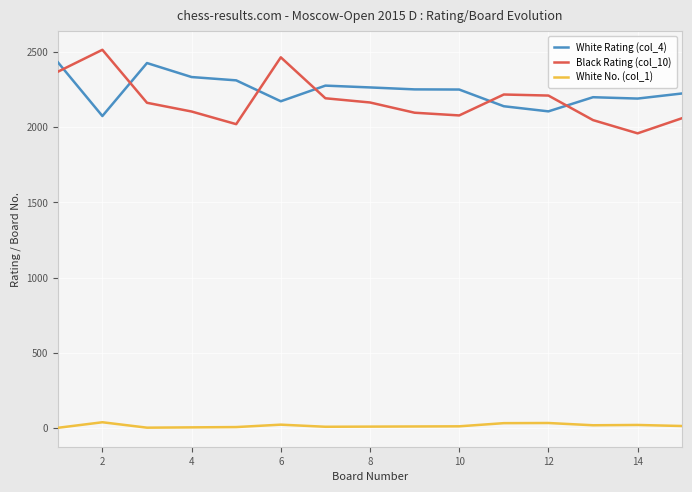

Which series ends up on top after the final intersection of White Rating (col_4) and Black Rating (col_10)?

White Rating (col_4)